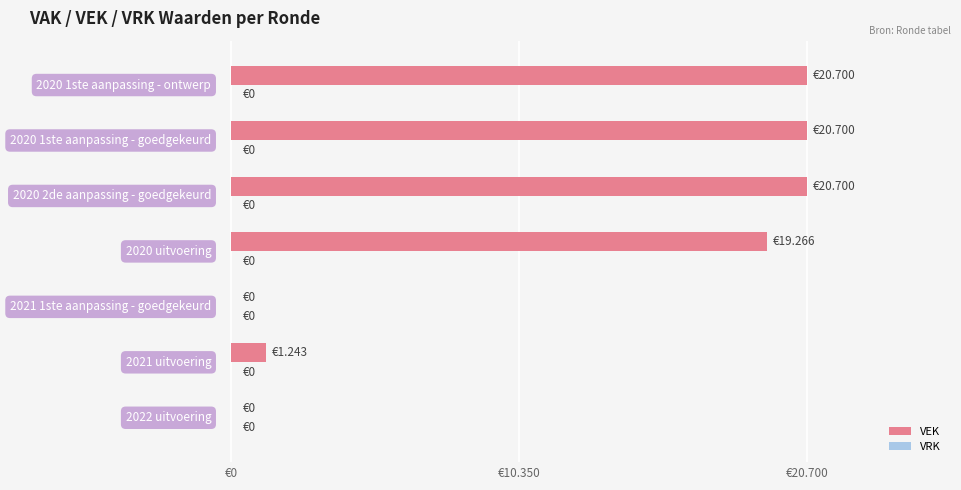

What is the greatest value displayed?

20700.0